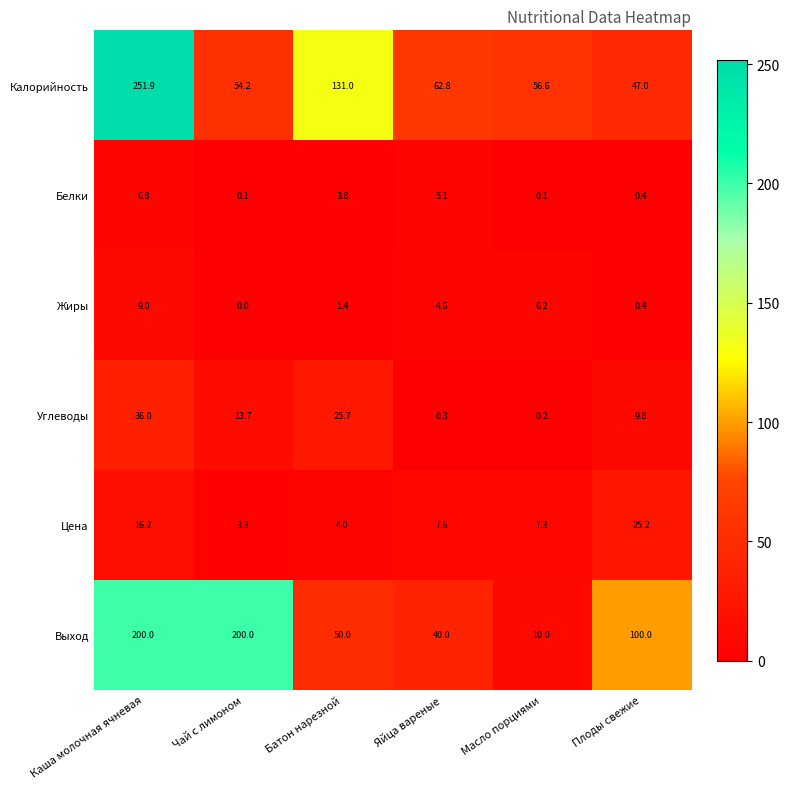

What is the greatest value displayed?

251.9